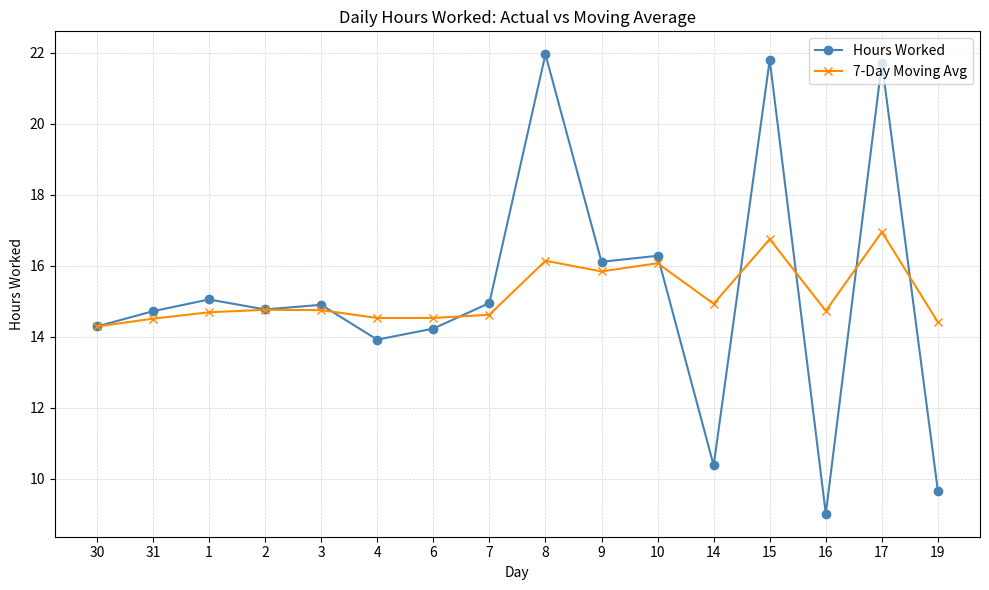

What is the total value across all series at 16?

23.8